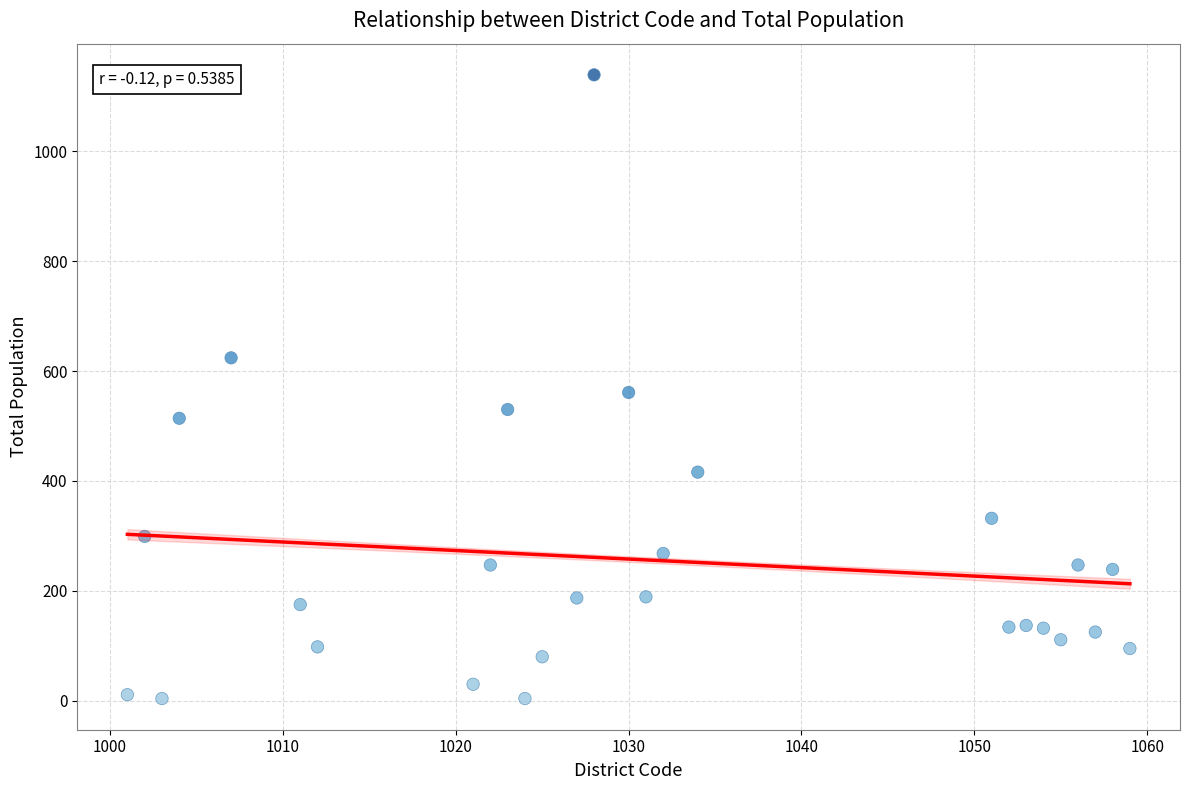

What is the range of Y values (max minus min)?

1135